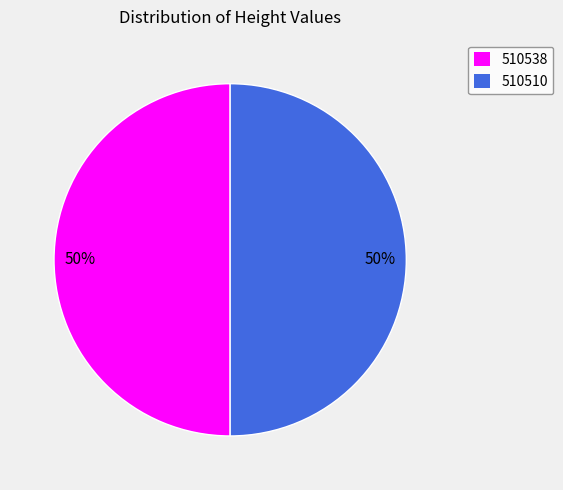

To the nearest percent, what is the combined percentage of 510538 and 510510?

100%